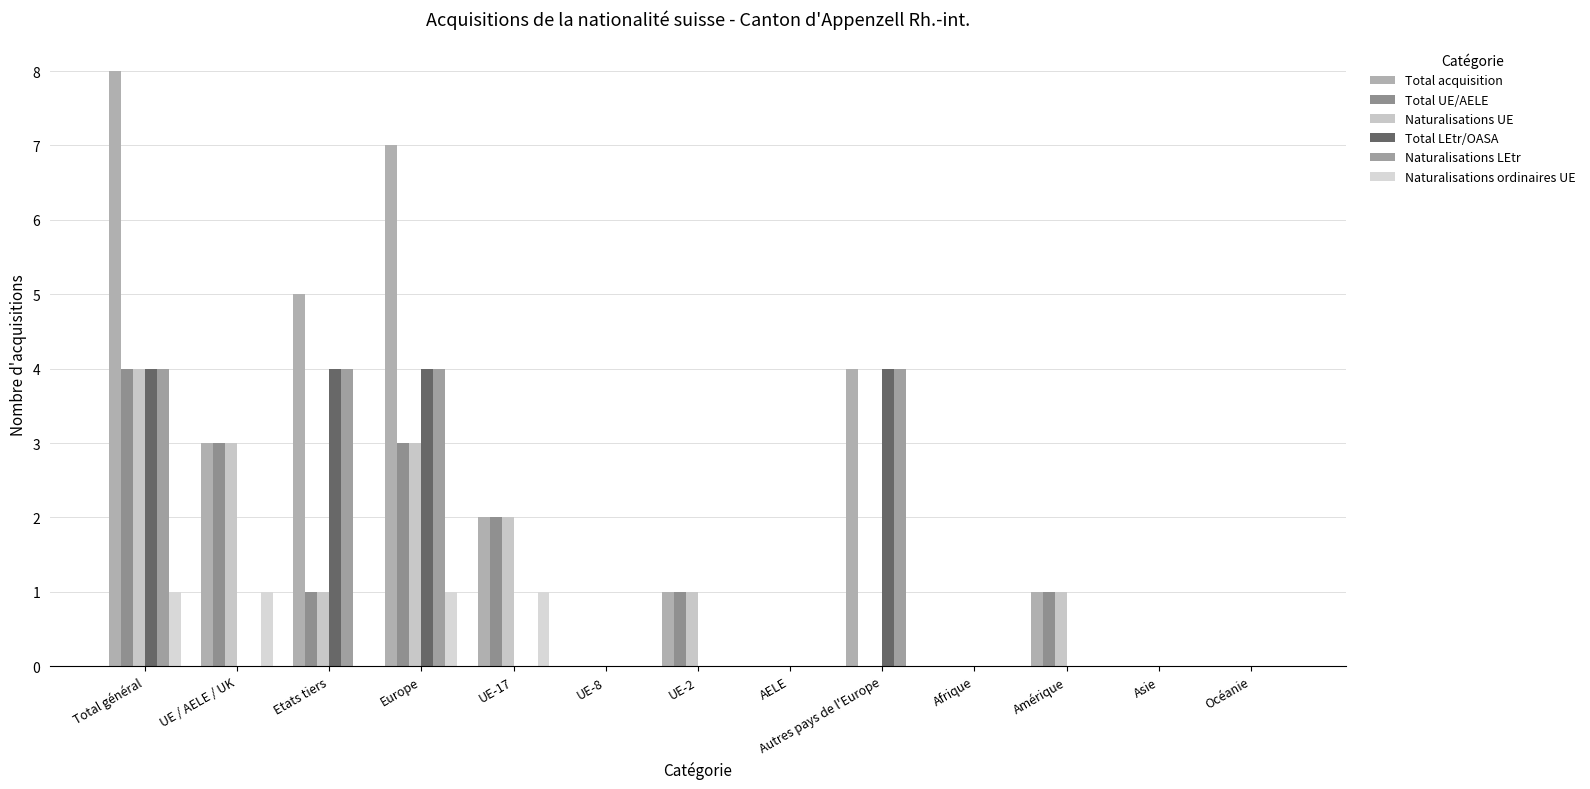

Which series changed the most between UE-17 and UE-8?

Total acquisition